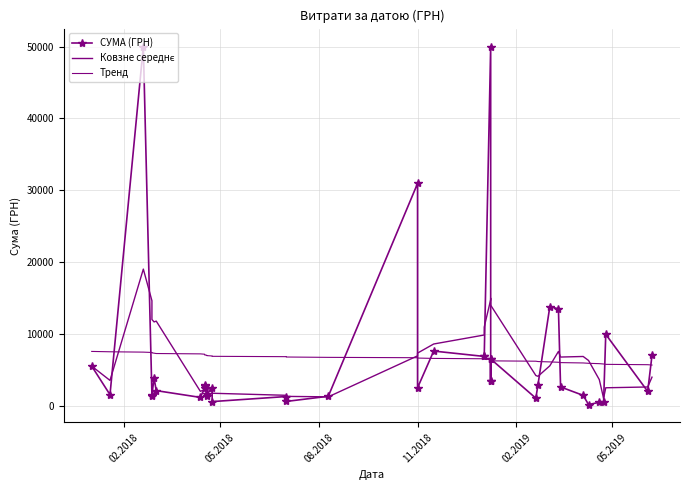

The value of СУМА (ГРН) at 31 is 5800.4. True or false?

False